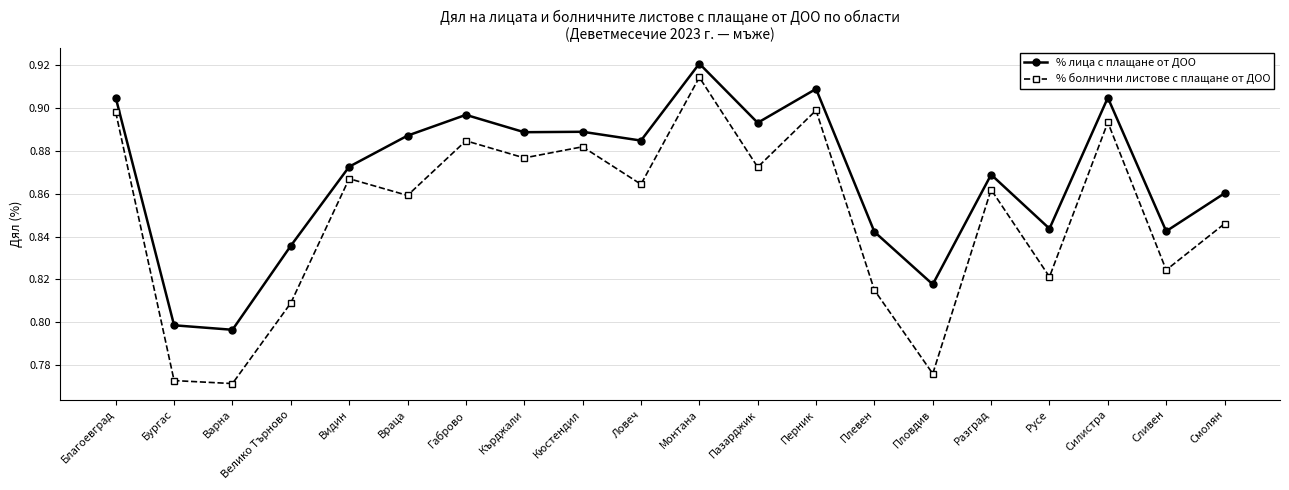

What are all the series names shown in the legend?

% лица с плащане от ДОО, % болнични листове с плащане от ДОО